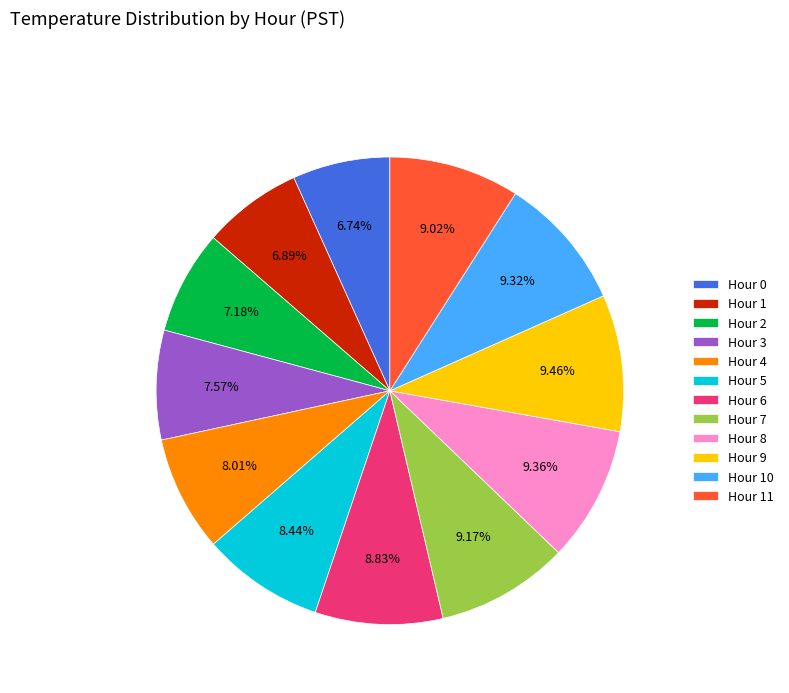

Is the sum of Hour 9 and Hour 3 greater than half?

No